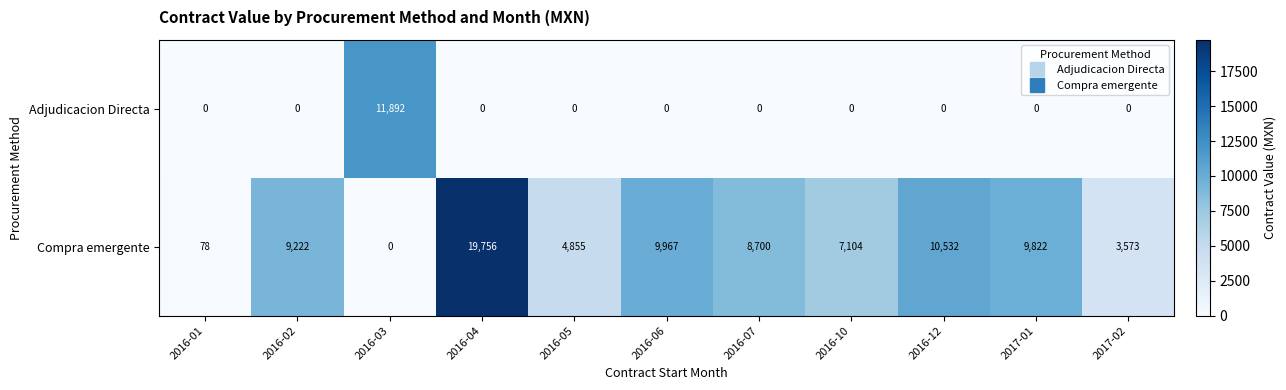

List the series in order of their overall mean, lowest first.

Adjudicacion Directa, Compra emergente